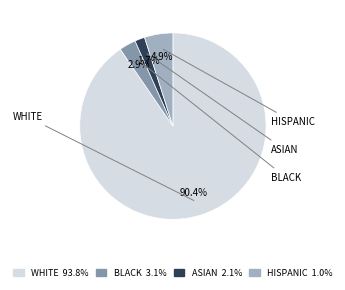

To the nearest percent, what is the difference between the largest and smallest slice percentages?

89%